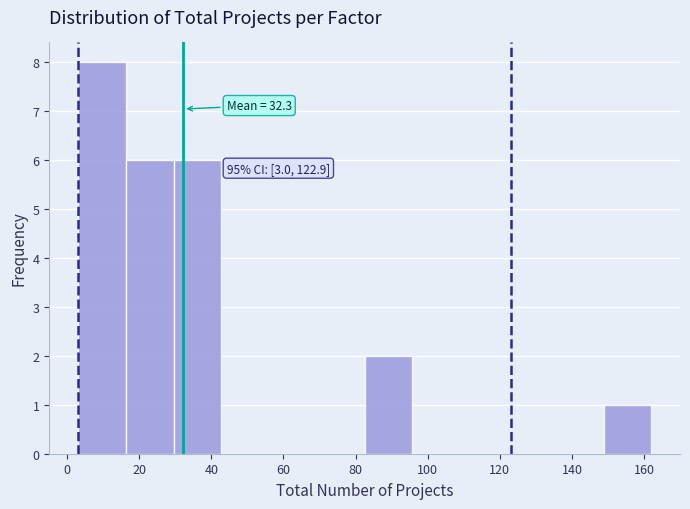

Over which range of the x-axis is the bar tallest?

4 to 16